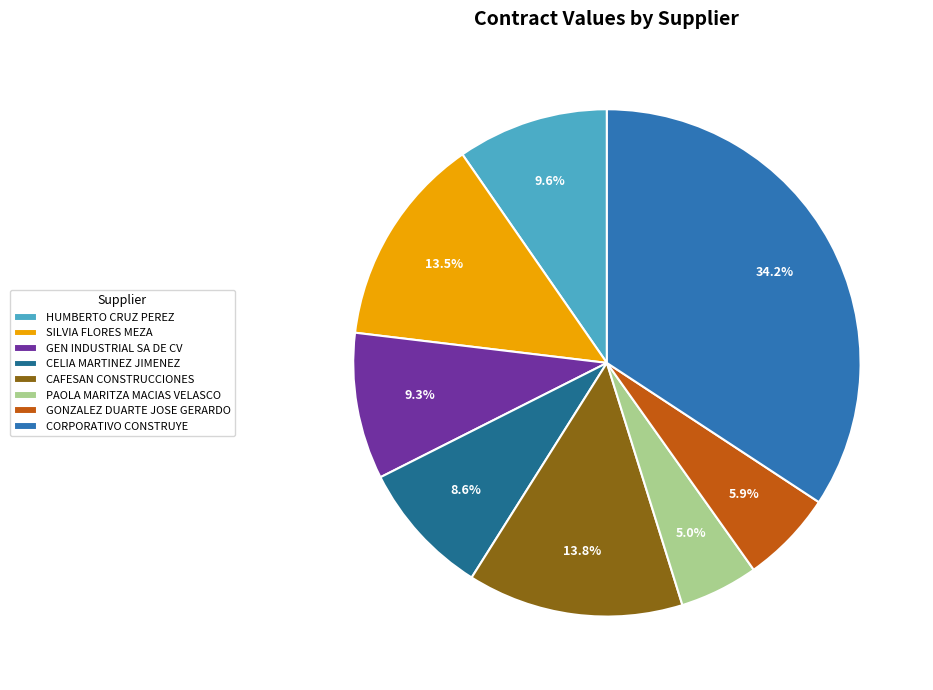

Which category has the biggest portion of the pie?

CORPORATIVO CONSTRUYE